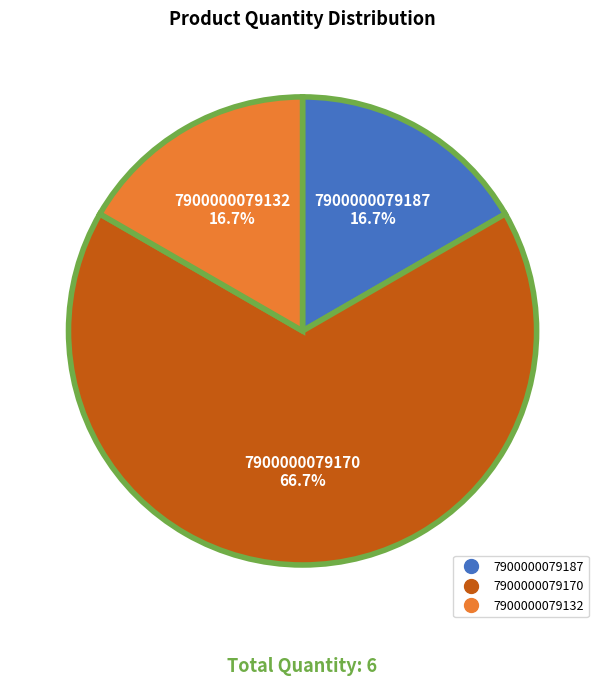

Which has a higher value, 7900000079187 or 7900000079170?

7900000079170